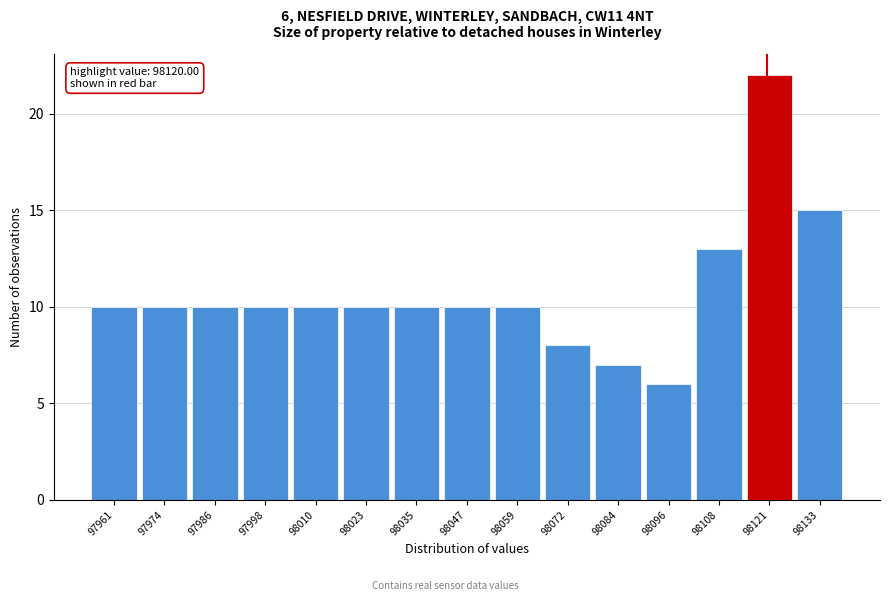

Over which range of the x-axis is the bar tallest?

98116 to 98128